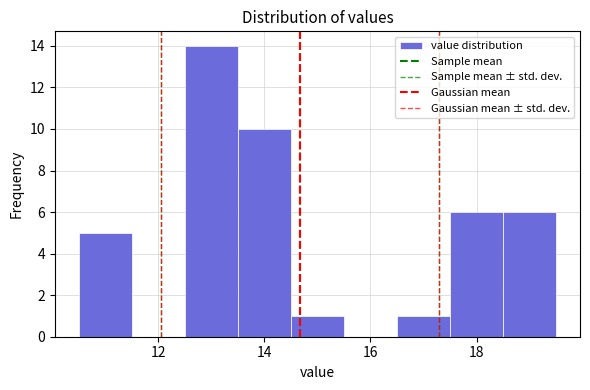

Over which range of the x-axis is the bar tallest?

12.5 to 13.5